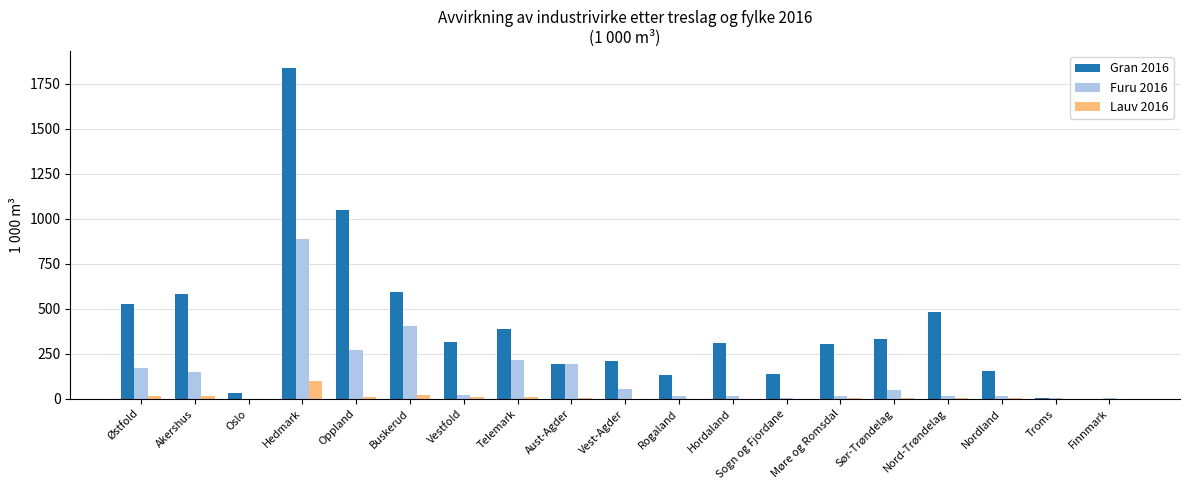

Is the value of Furu 2016 at Møre og Romsdal greater than the value of Gran 2016 at Hedmark?

No